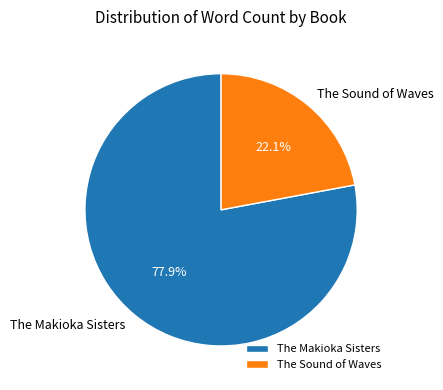

How many segments does this pie chart have?

2